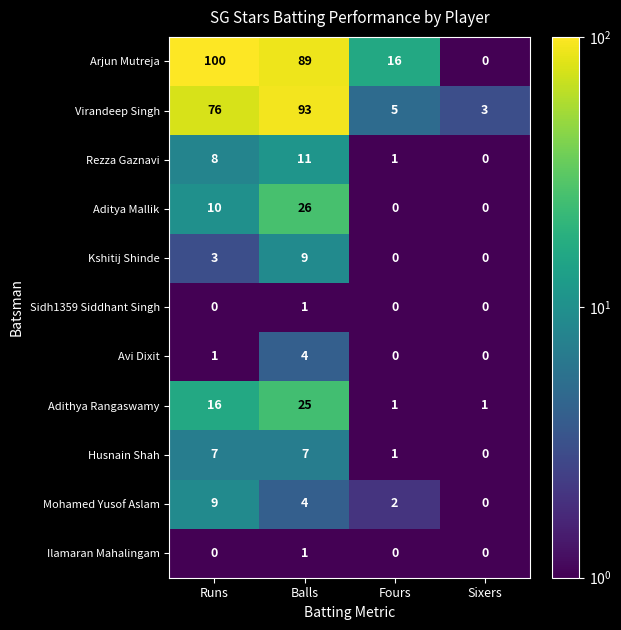

How many Mohamed Yusof Aslam values are between 2 and 9?

3